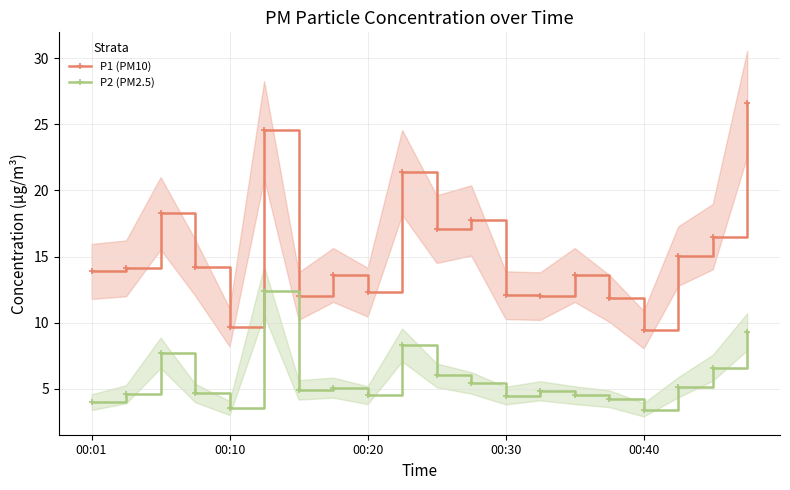

True or false: P2 (PM2.5) and P1 (PM10) intersect in this chart.

False